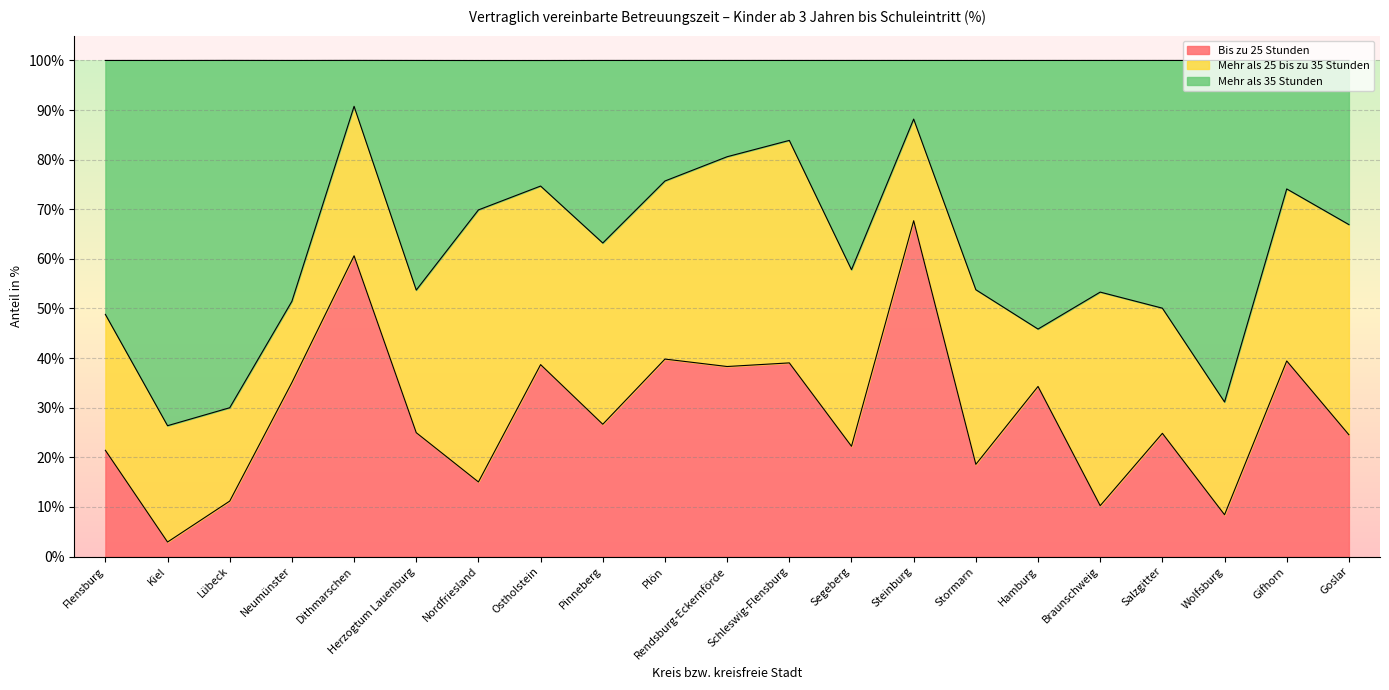

The Bis zu 25 Stunden series shows 36.9 at Herzogtum Lauenburg. True or false?

False